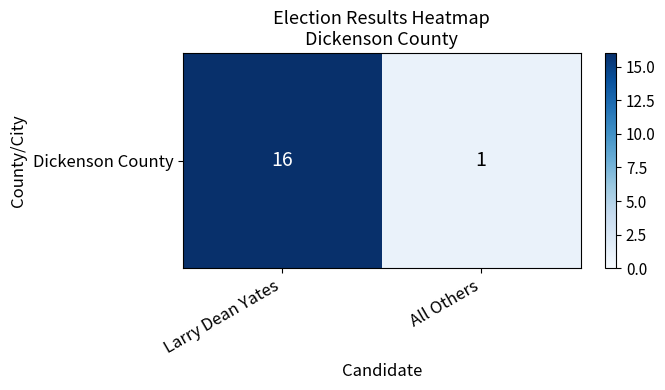

Rank the categories by value from highest to lowest.

Larry Dean Yates, All Others